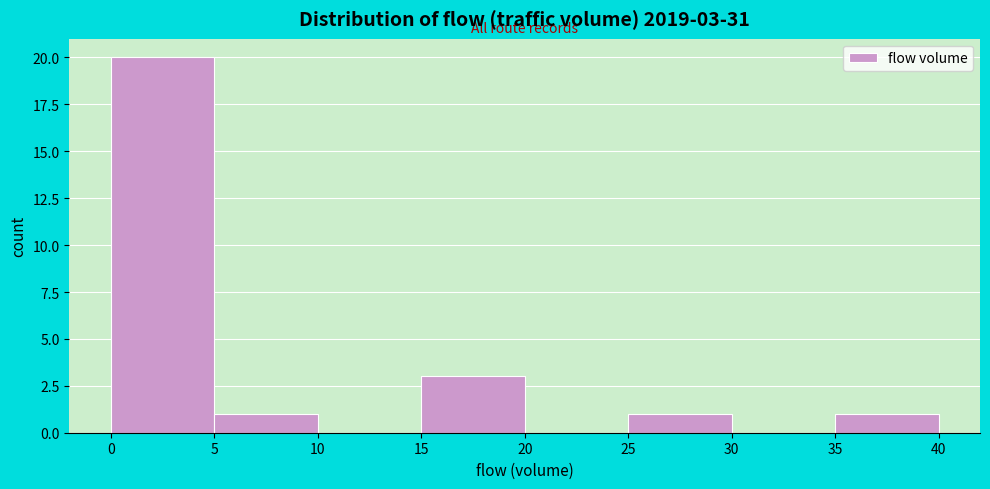

Which range on the x-axis has the tallest bar?

0 to 5